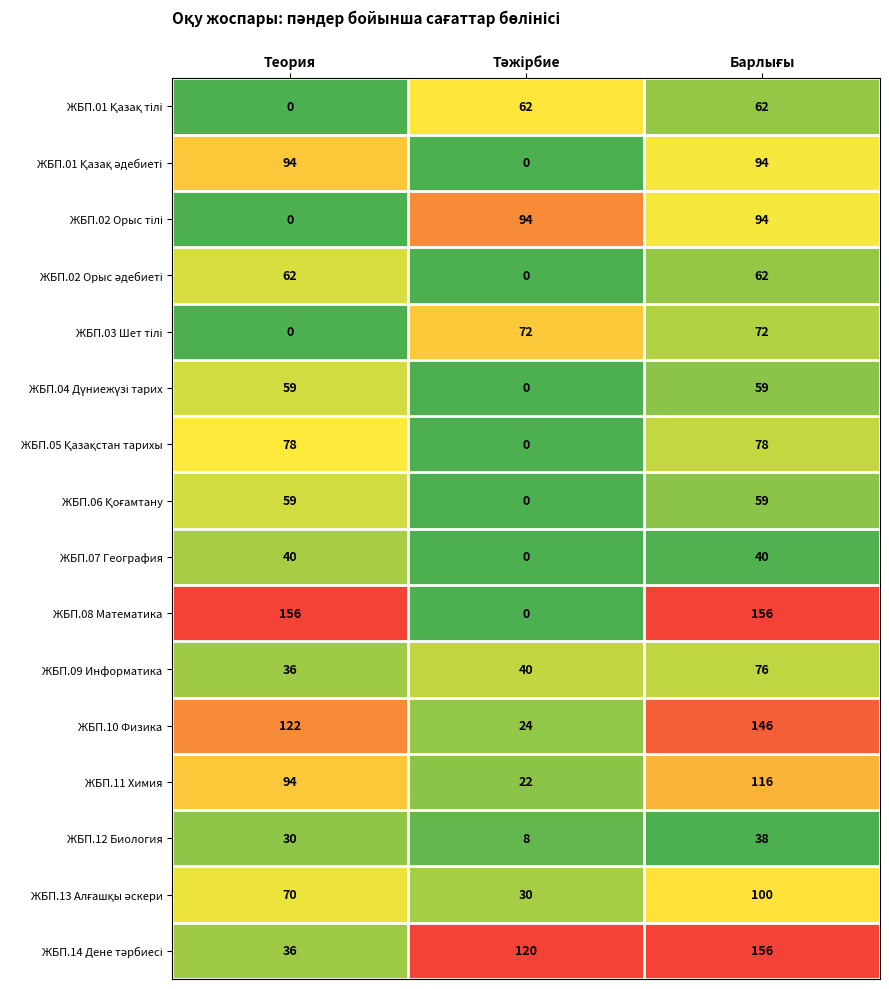

Which series has the largest range (max minus min)?

ЖБП.08 Математика